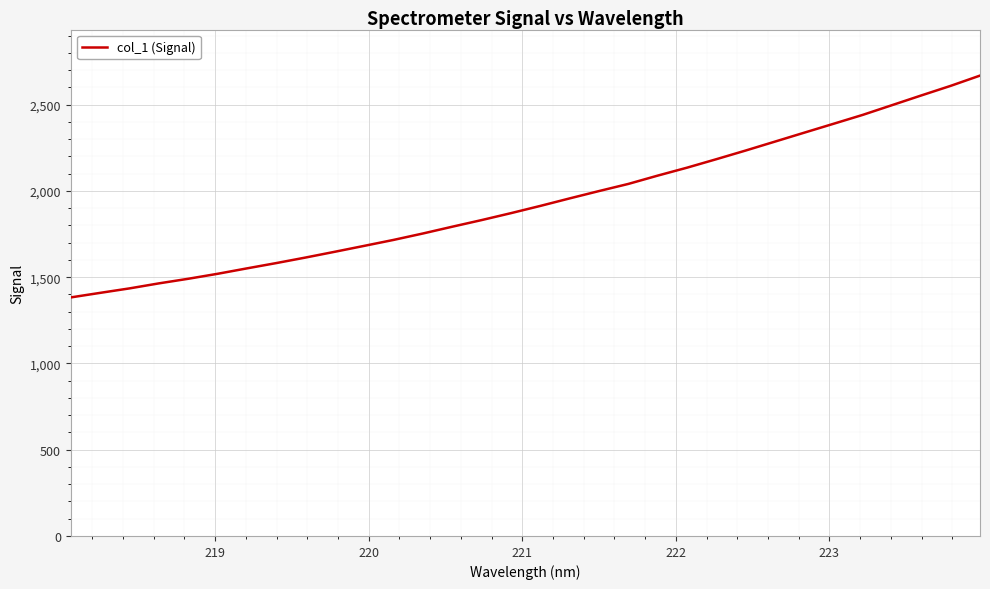

What is the smallest value displayed?

1383.0